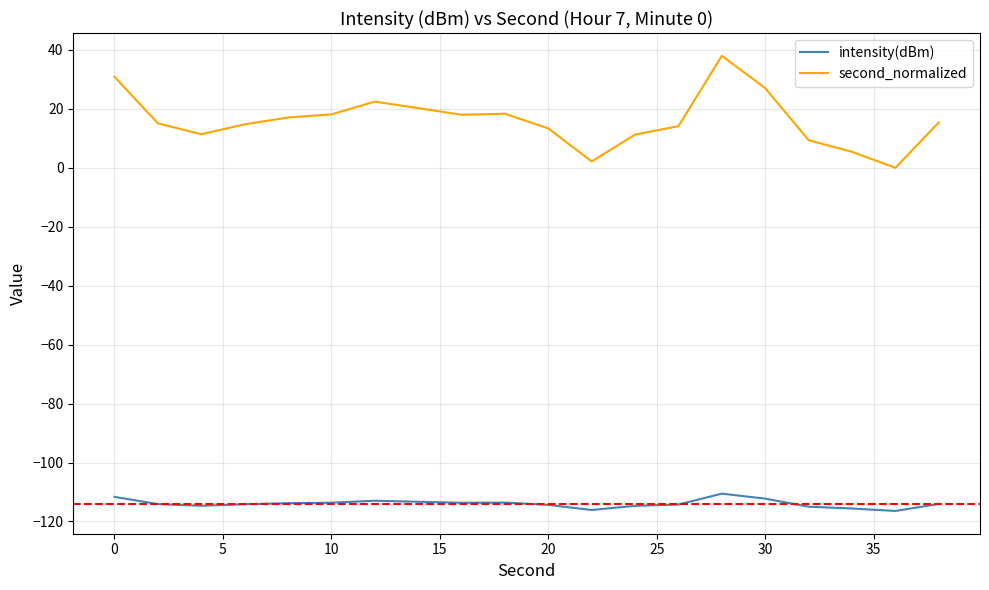

Which series has the largest total across all categories?

second_normalized